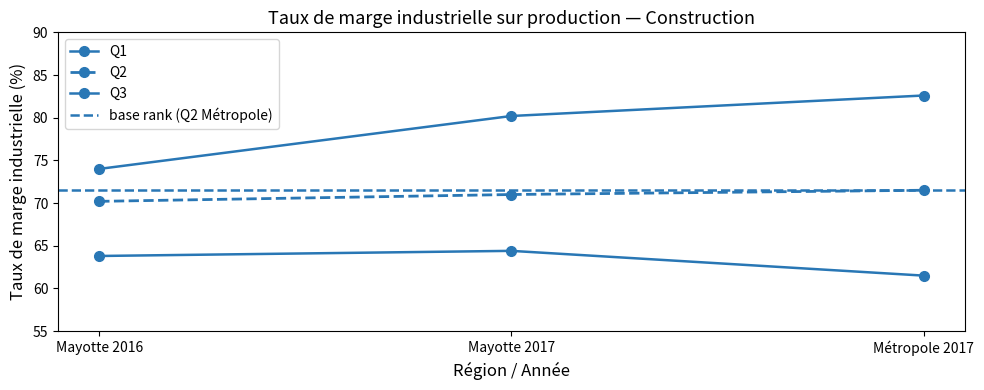

Reading left to right, extract all data points from this chart.

Taux de marge industrielle (Mayotte 2016 Q1): 63.8	64.4	61.5
Taux de marge industrielle (Mayotte 2016 Q2): 70.2	71.0	71.5
Taux de marge industrielle (Mayotte 2016 Q3): 74.0	80.2	82.6